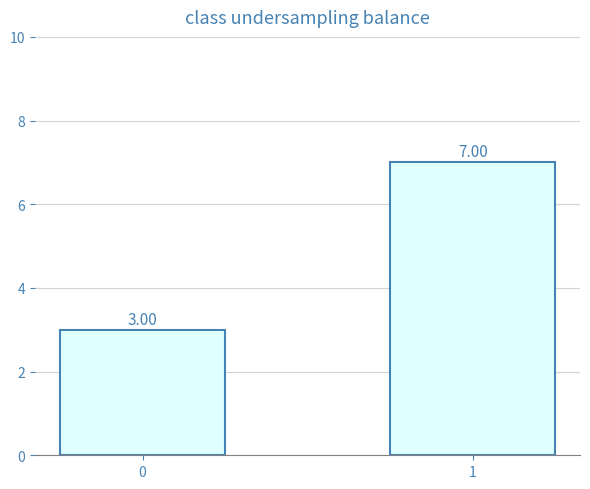

What is the change in value from 0 to 1?

+4